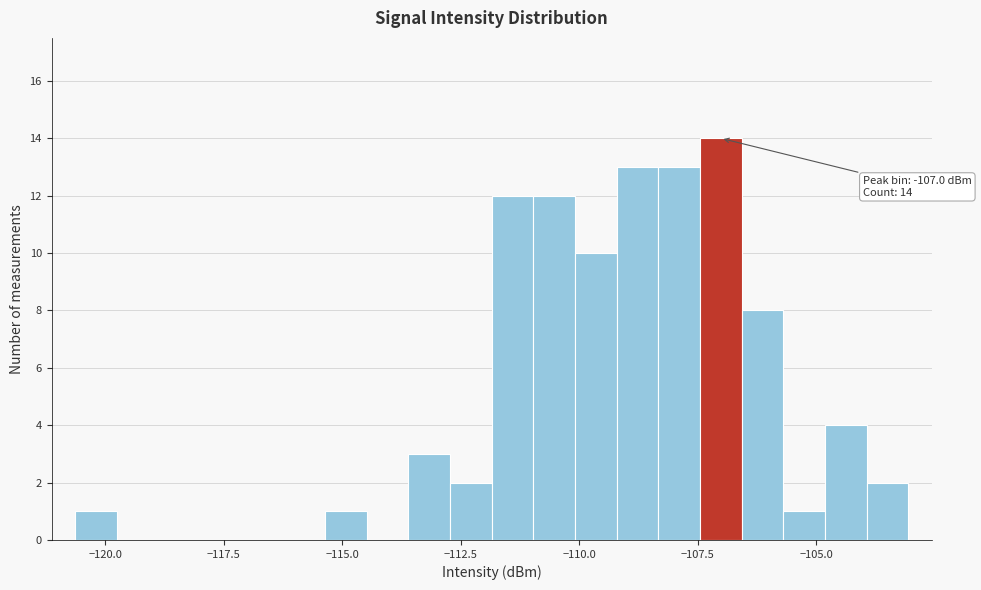

Around what value on the x-axis is the tallest bar? Give the approximate position of its centre, as read against the axis.

-107.0